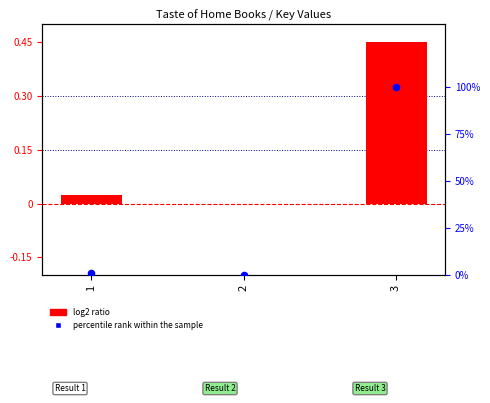

What are all the series names shown in the legend?

log2 ratio, percentile rank within the sample